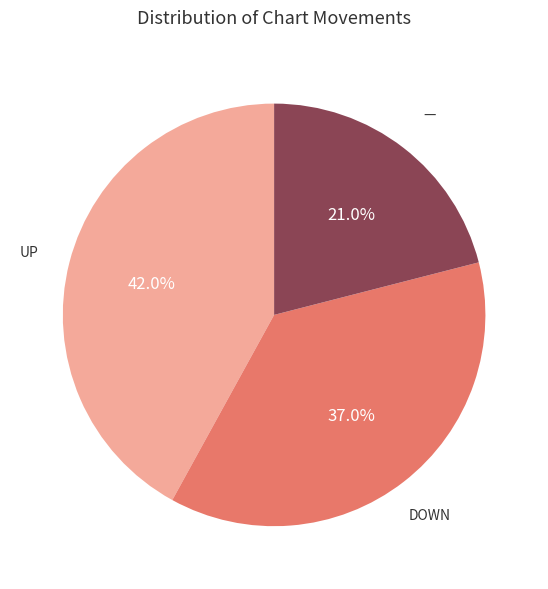

Is there any slice that represents more than half of the pie?

No